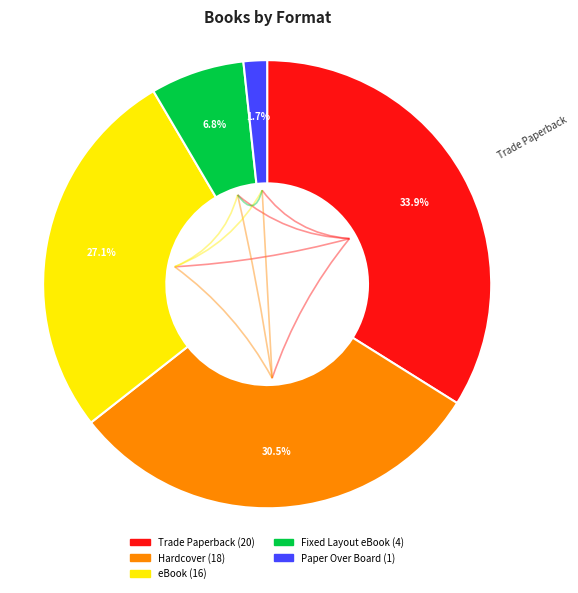

How much of the chart is everything except eBook?

72.9%